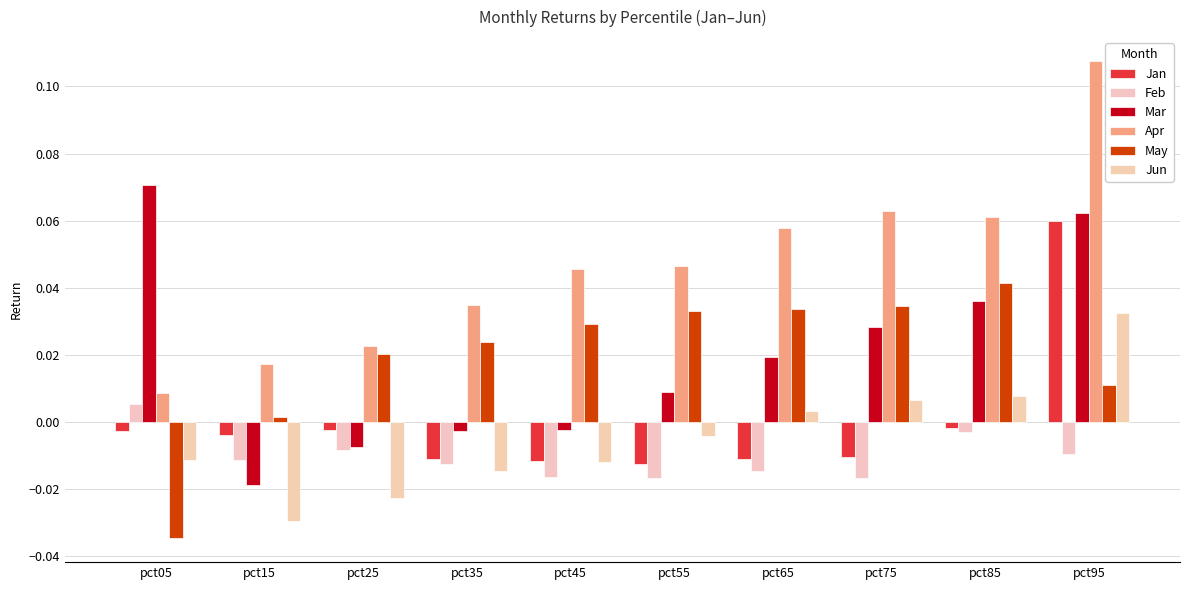

The value of Feb at pct55 is -0.0. True or false?

False